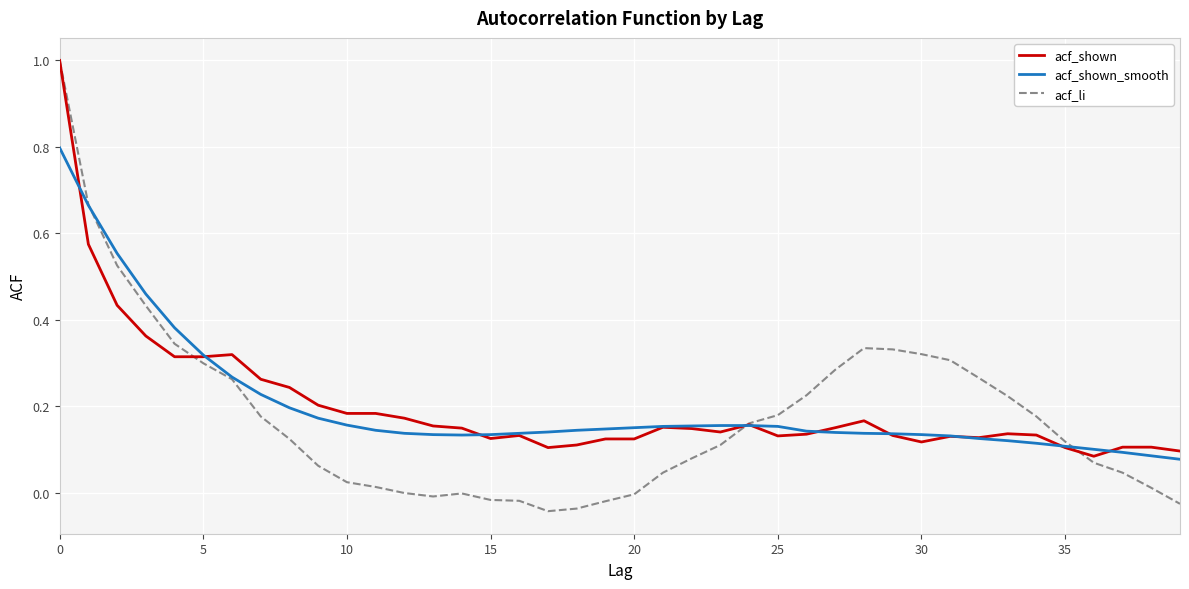

At how many categories does at least one series exceed 0?

40